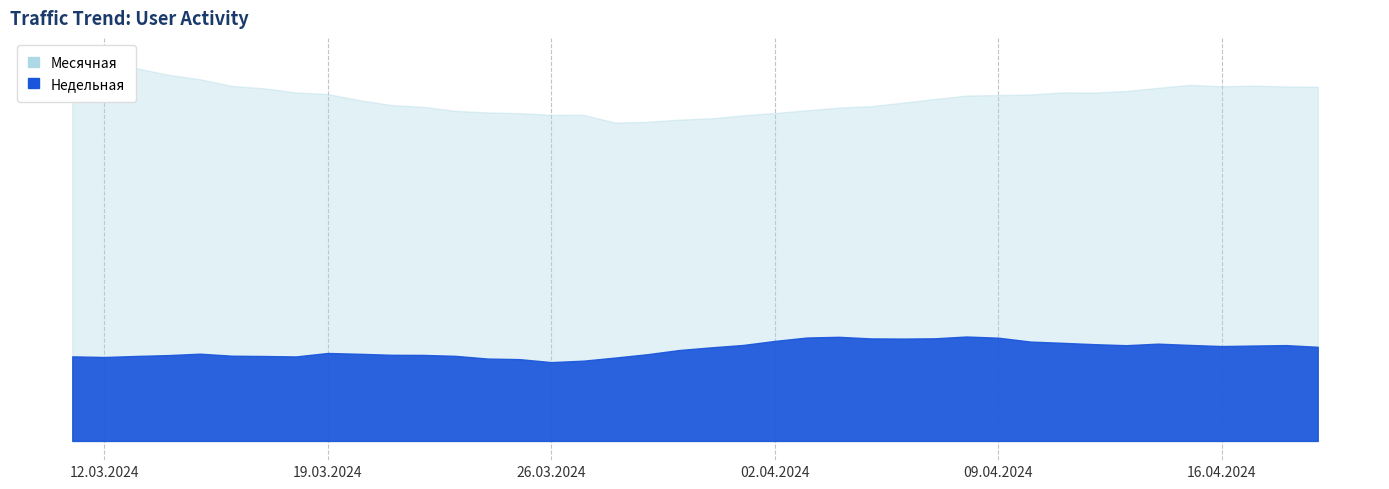

Is it true that Недельная equals 3357 at 2024-03-31?

False